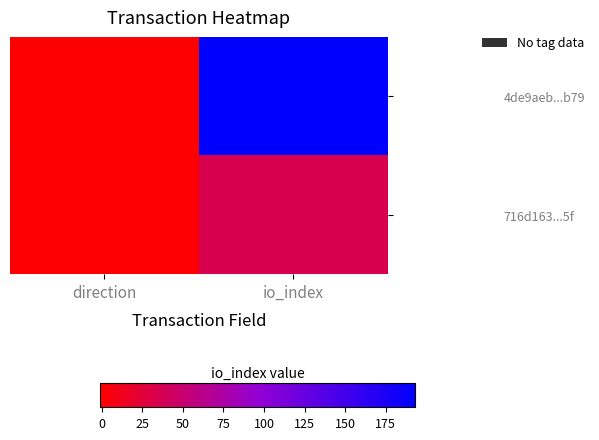

What is the maximum value shown in the chart?

193